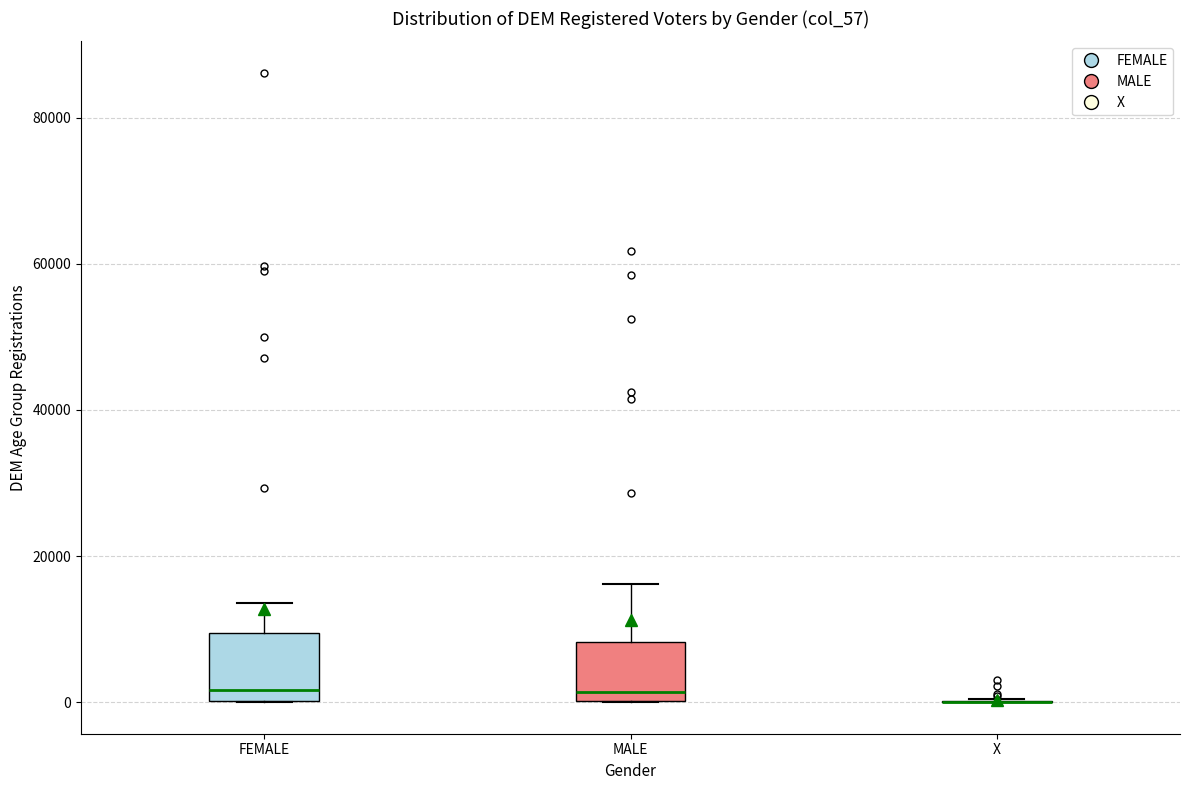

Reading left to right, transcribe this box plot: for each box, give where its median line is, the range the box spans, and where its two whiskers end, as read against the y-axis. The values are not printed on the chart, so give them approximately, as read against the axis.

FEMALE: median 2000, box 0 to 10000, whiskers 0 to 14000
MALE: median 2000, box 0 to 8000, whiskers 0 to 16000
X: box collapsed to a line at 0, whiskers 0 to 0